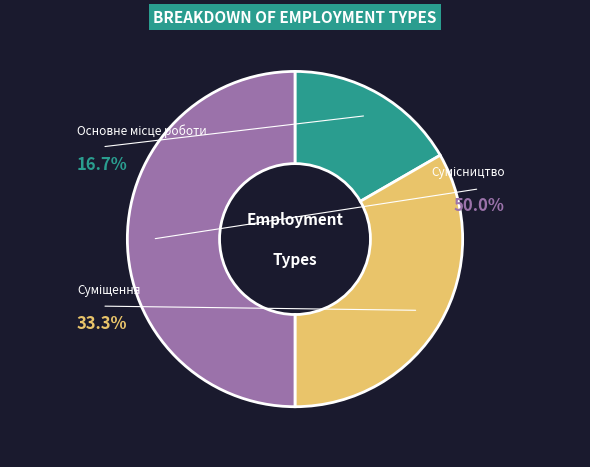

Do Сумісництво and Основне місце роботи together represent more than half of the pie?

Yes